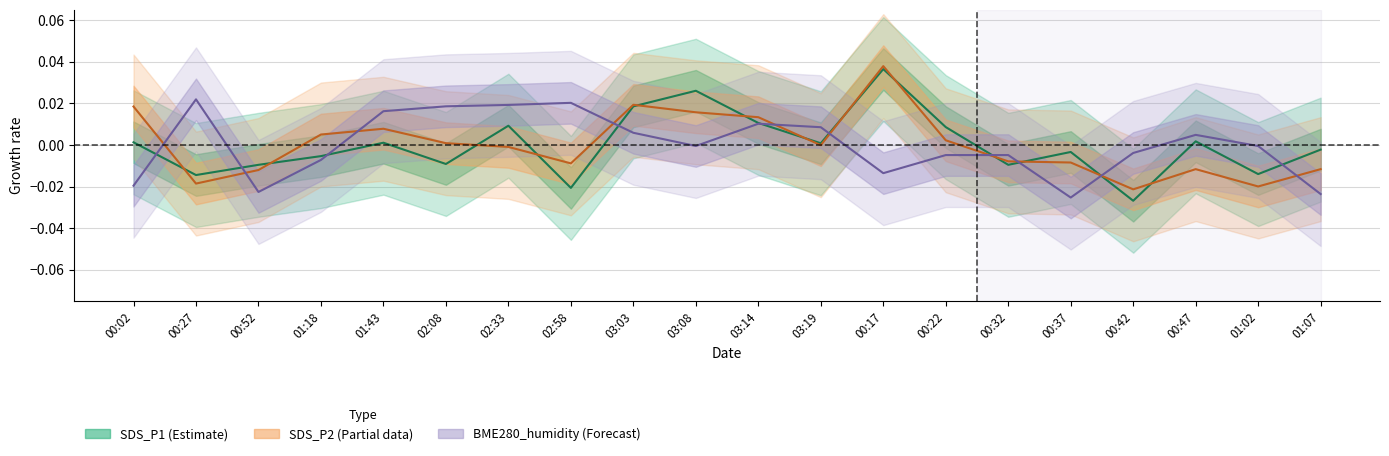

At which category does the chart reach its minimum across all series?

00:42